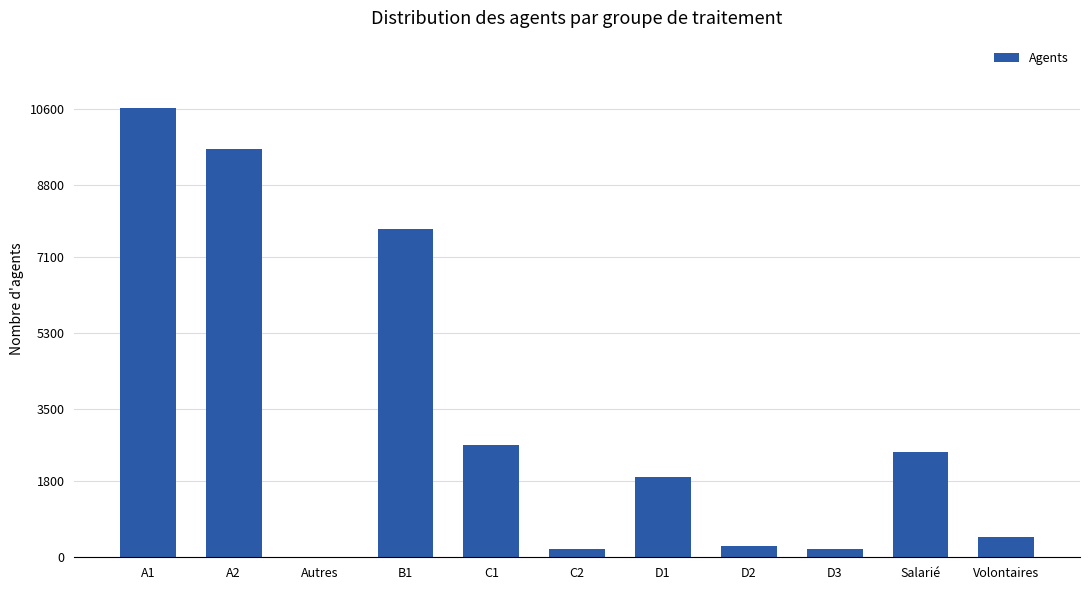

Where is the data nearest to the value 5316?

B1